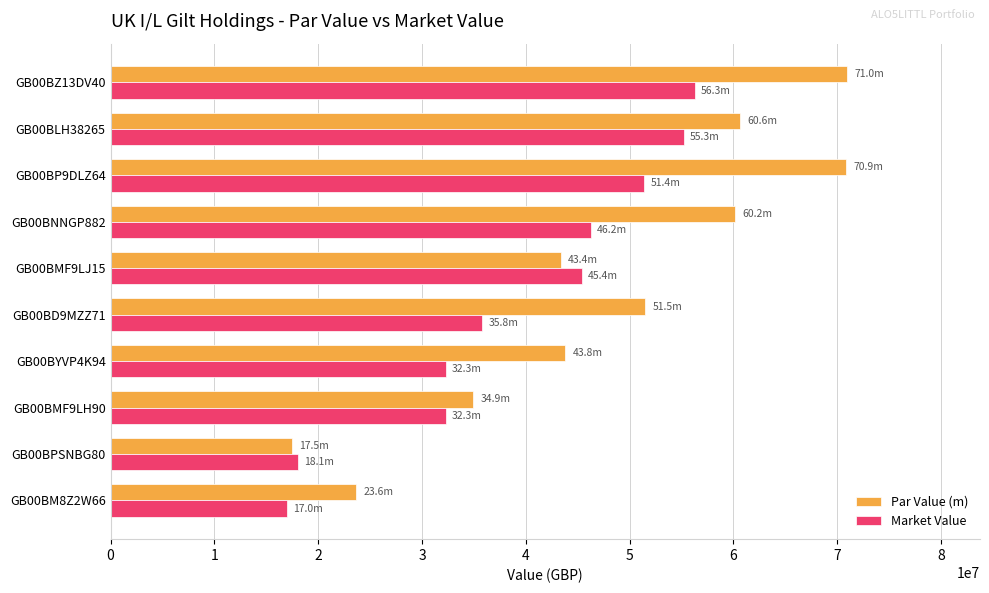

What is the average value of the Market Value series?

39016295.4